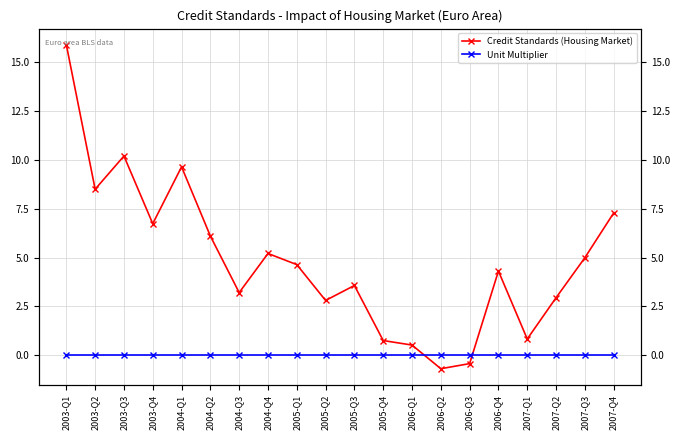

The value of Credit Standards (Housing Market) at 2007-Q1 is 0.8. True or false?

True